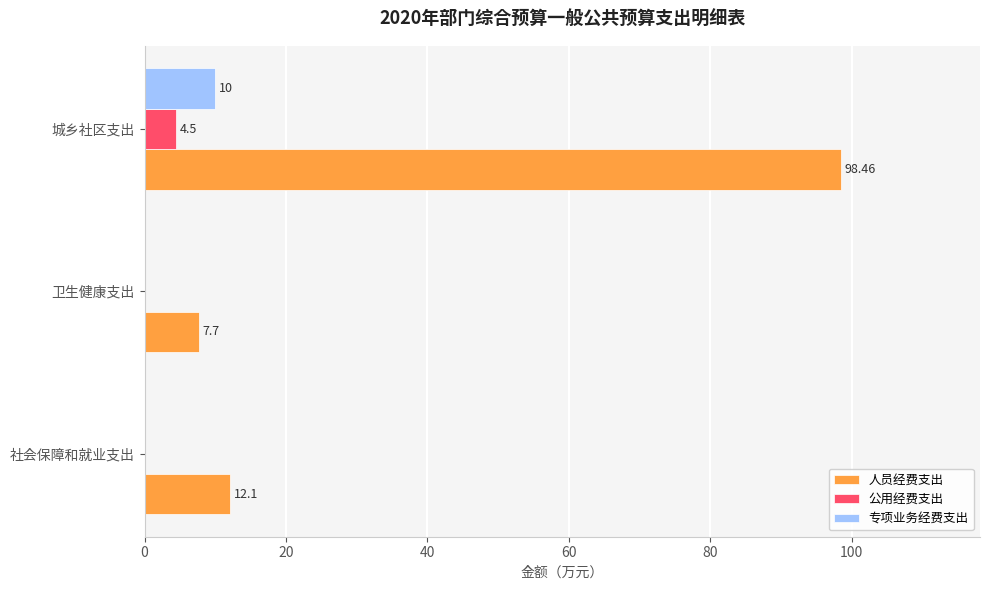

Between 社会保障和就业支出 and 城乡社区支出, which series saw the biggest shift?

人员经费支出